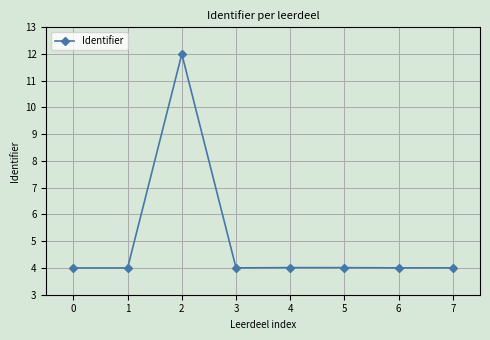

The chart shows a value of 4.0 at 1. True or false?

True